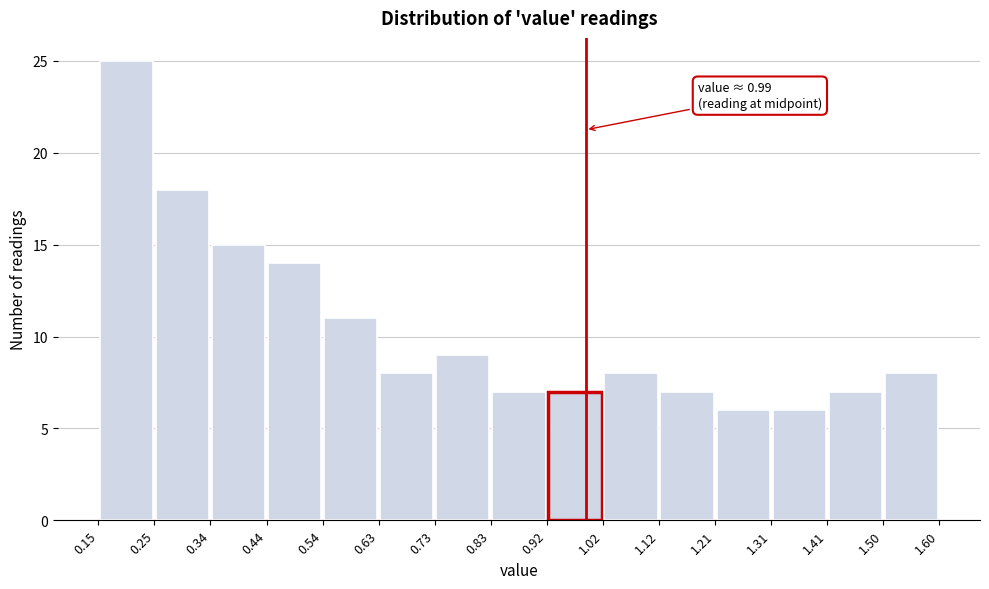

Which range on the x-axis has the tallest bar?

0.15 to 0.25